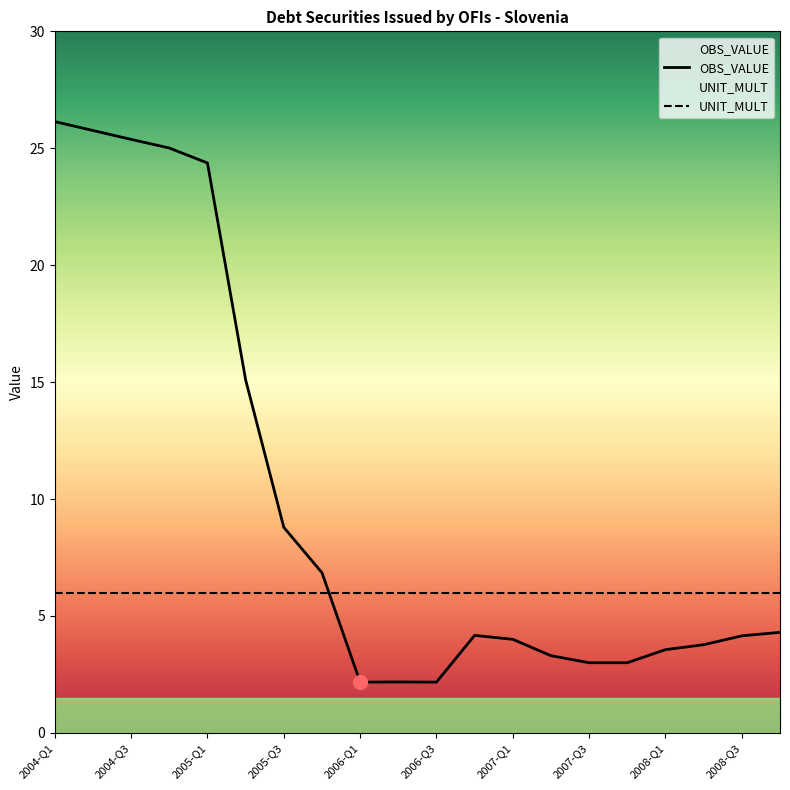

What are all the series names shown in the legend?

OBS_VALUE, UNIT_MULT